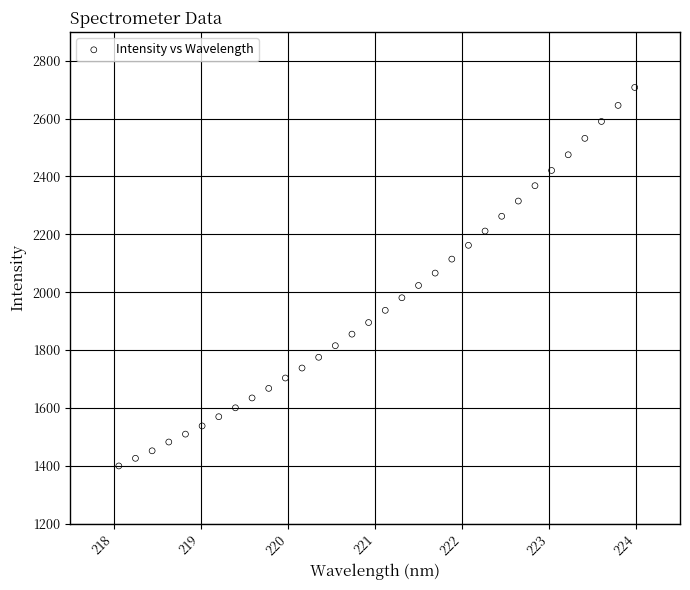

What is the range of Y values (max minus min)?

1308.3